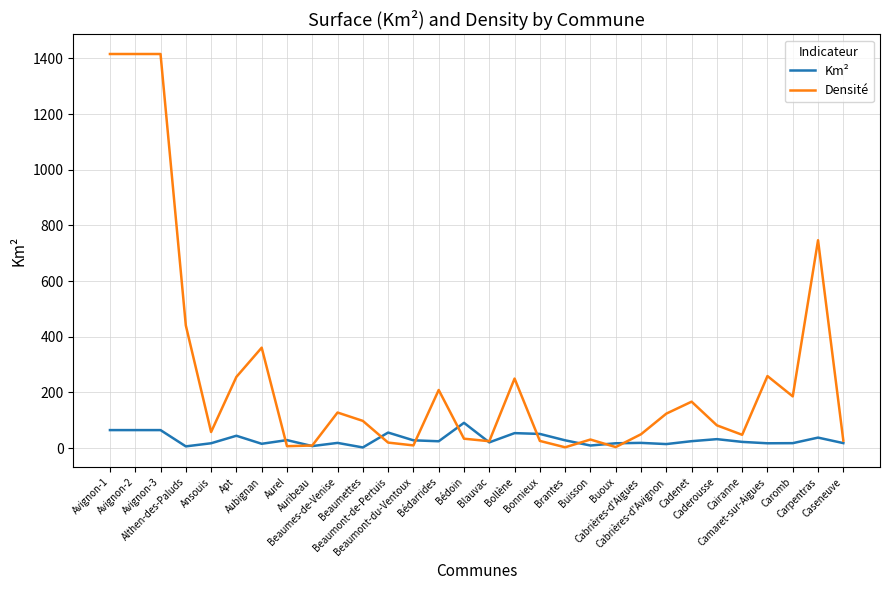

Which series changed the most between Avignon-2 and Buisson?

Densité